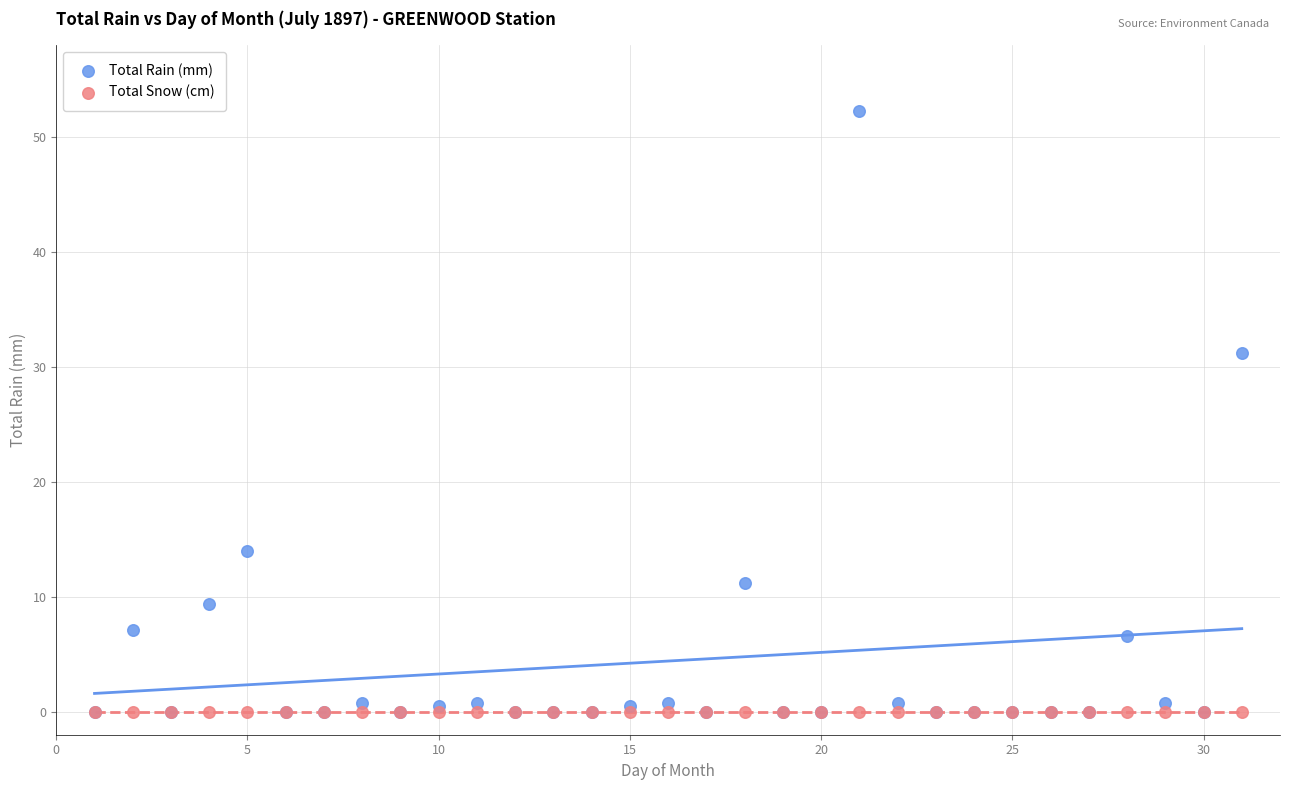

What are all the series names shown in the legend?

Total Rain (mm), Total Snow (cm)